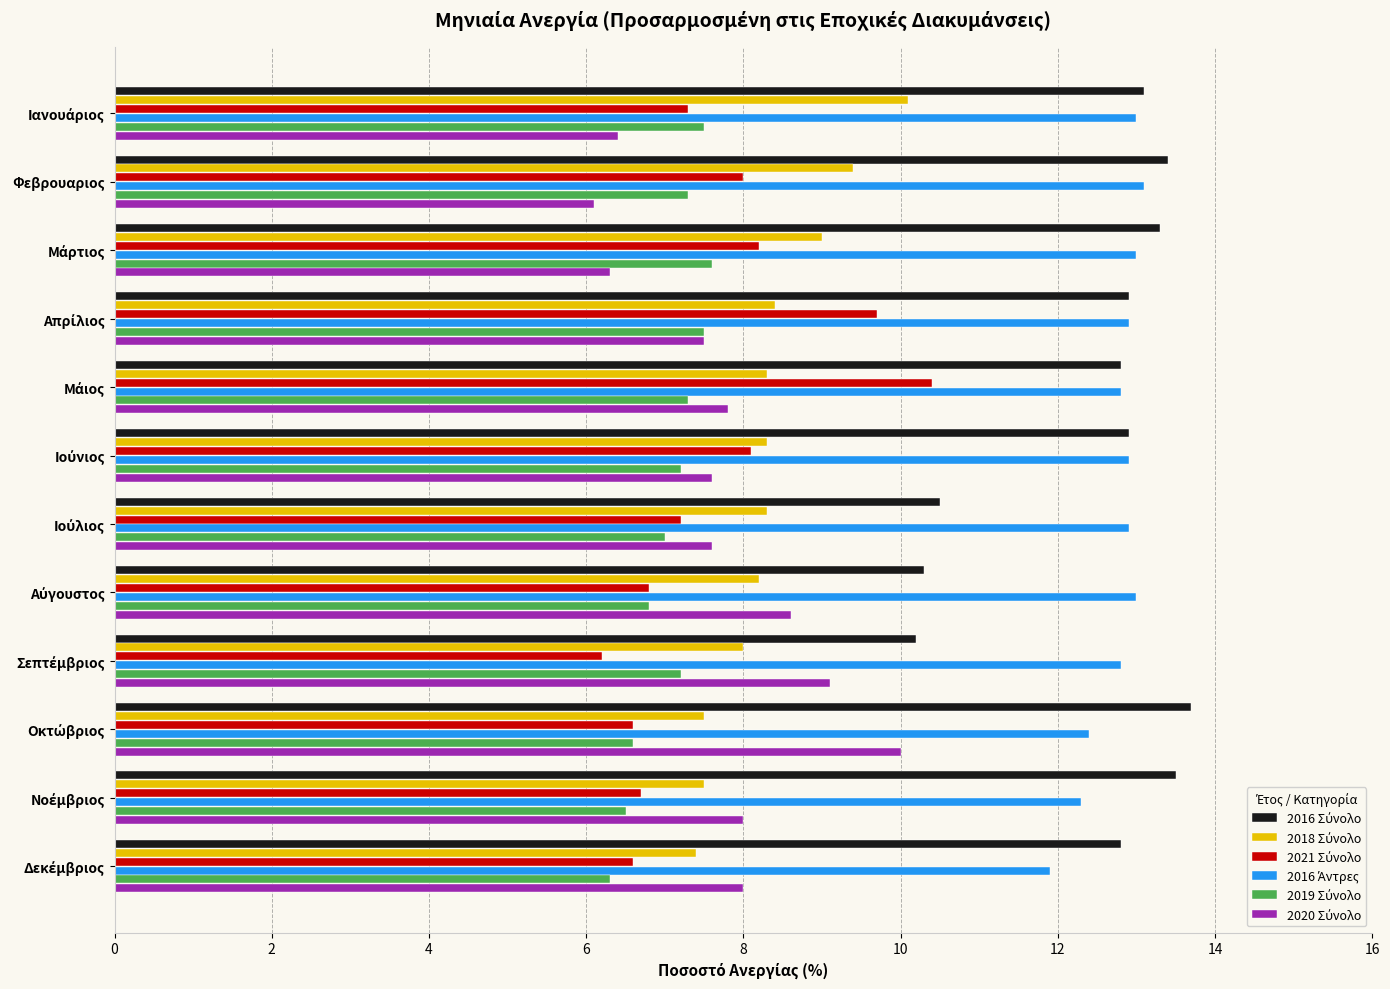

What is the minimum value shown in the chart?

6.1